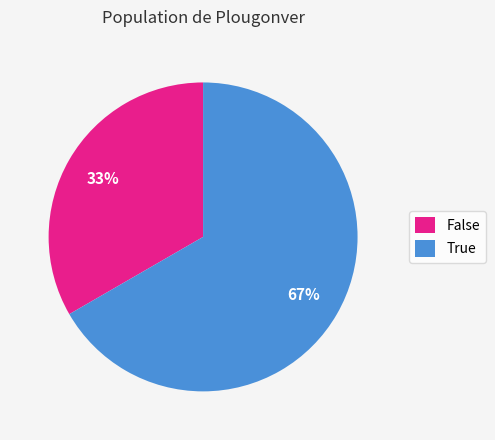

What percentage is the True slice, to the nearest percent?

67%